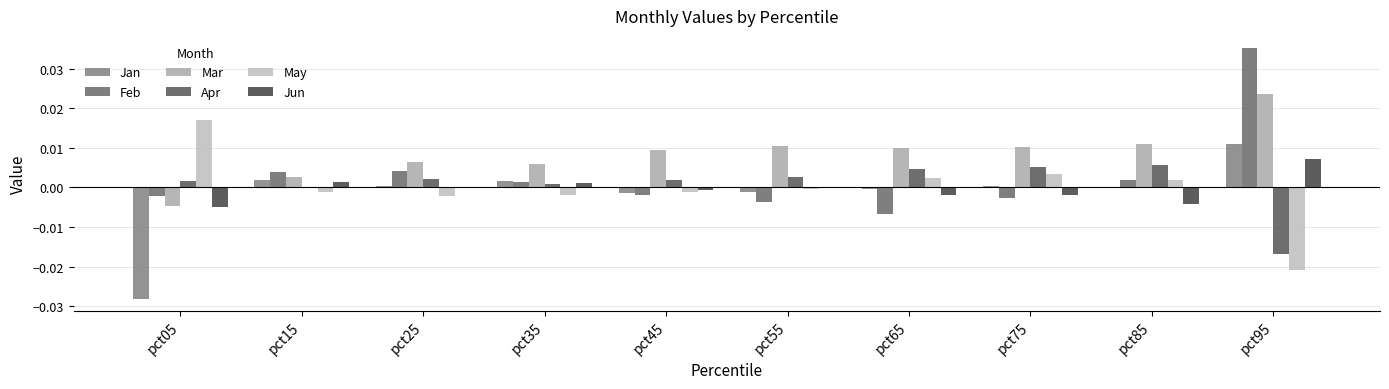

Which category has the lowest value in the Jan series?

pct05